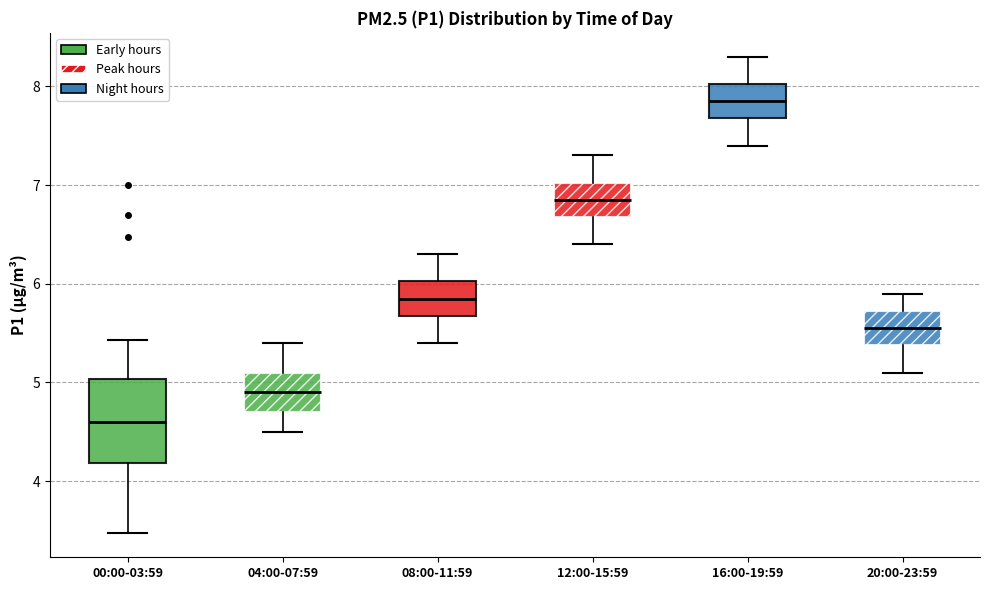

Which box's median line is the highest?

16:00-19:59